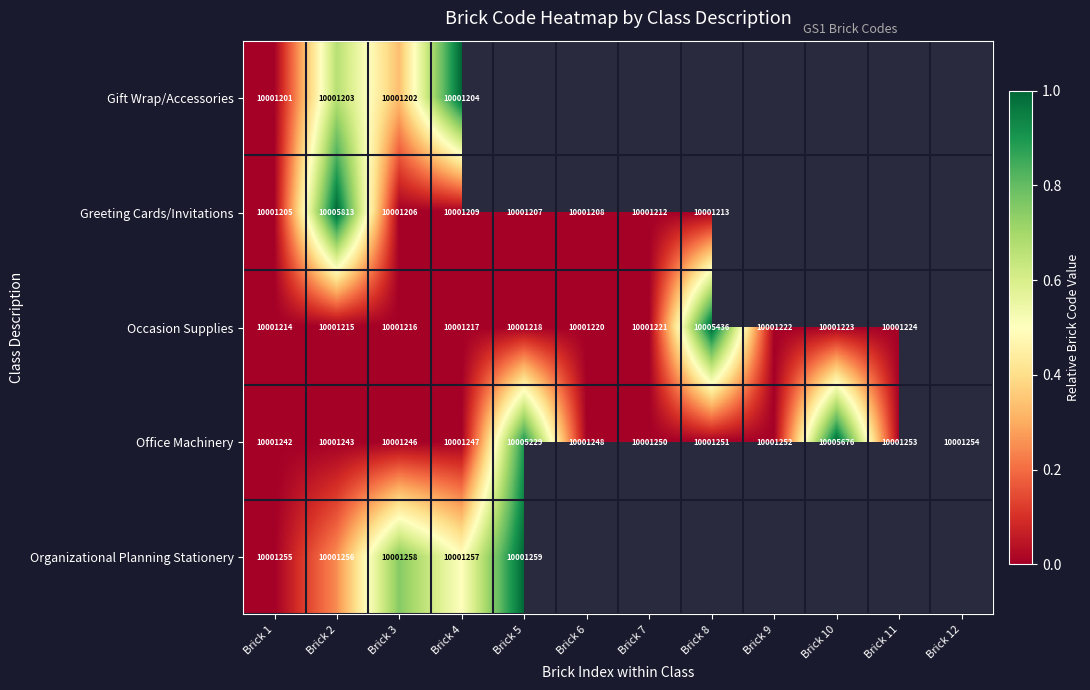

Is it true that Office Machinery equals 17387420 at Brick 12?

False